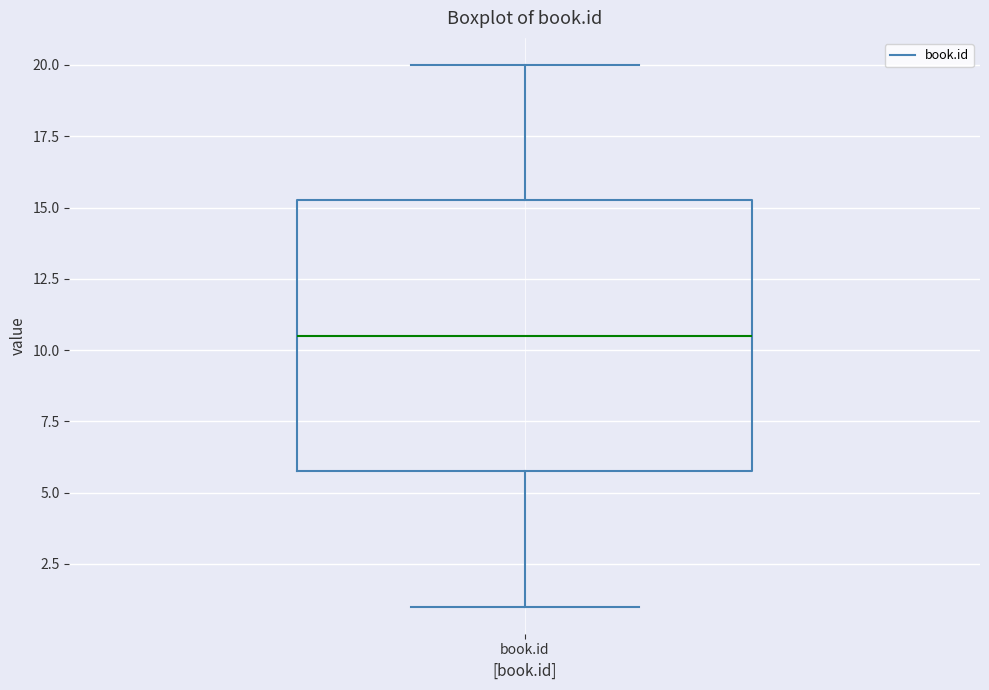

Transcribe this box plot: give where the median line is, the range the box spans, and where the two whiskers end, as read against the y-axis. The values are not printed on the chart, so give them approximately, as read against the axis.

median 10.5, box 6.0 to 15.5, whiskers 1.0 to 20.0